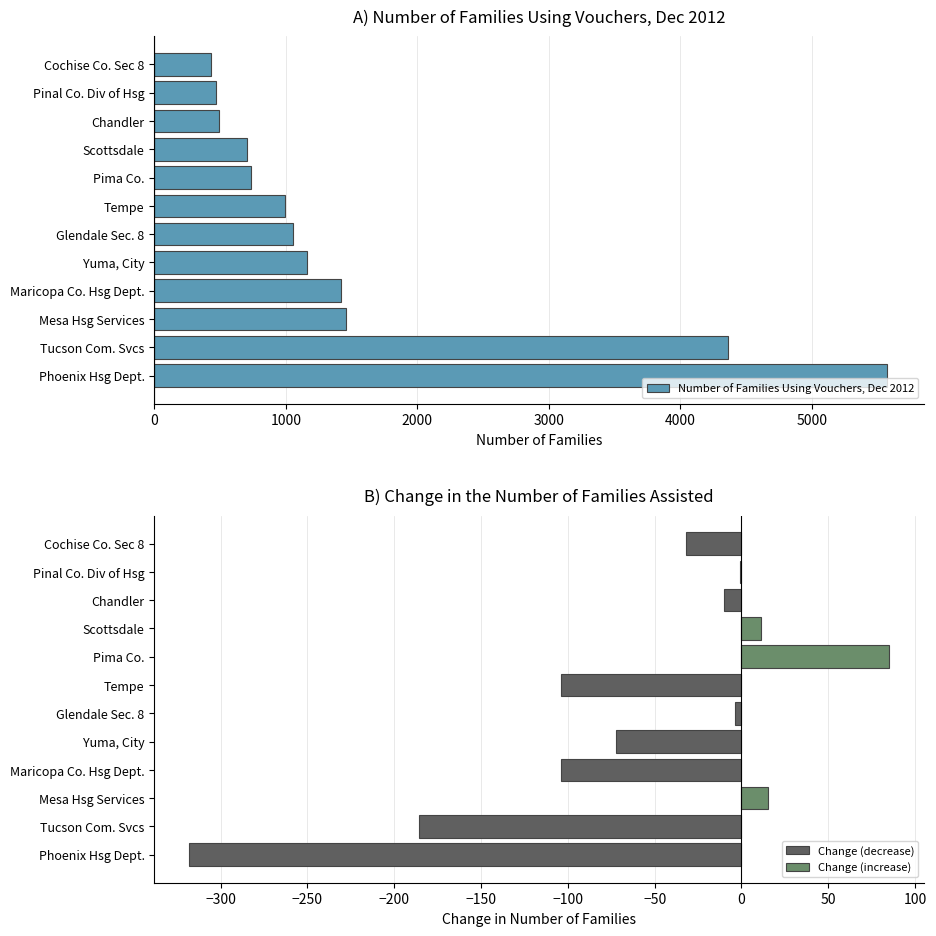

The value of Number of Families Using Vouchers, Dec 2012 at Maricopa Co. Hsg Dept. is 372. True or false?

False